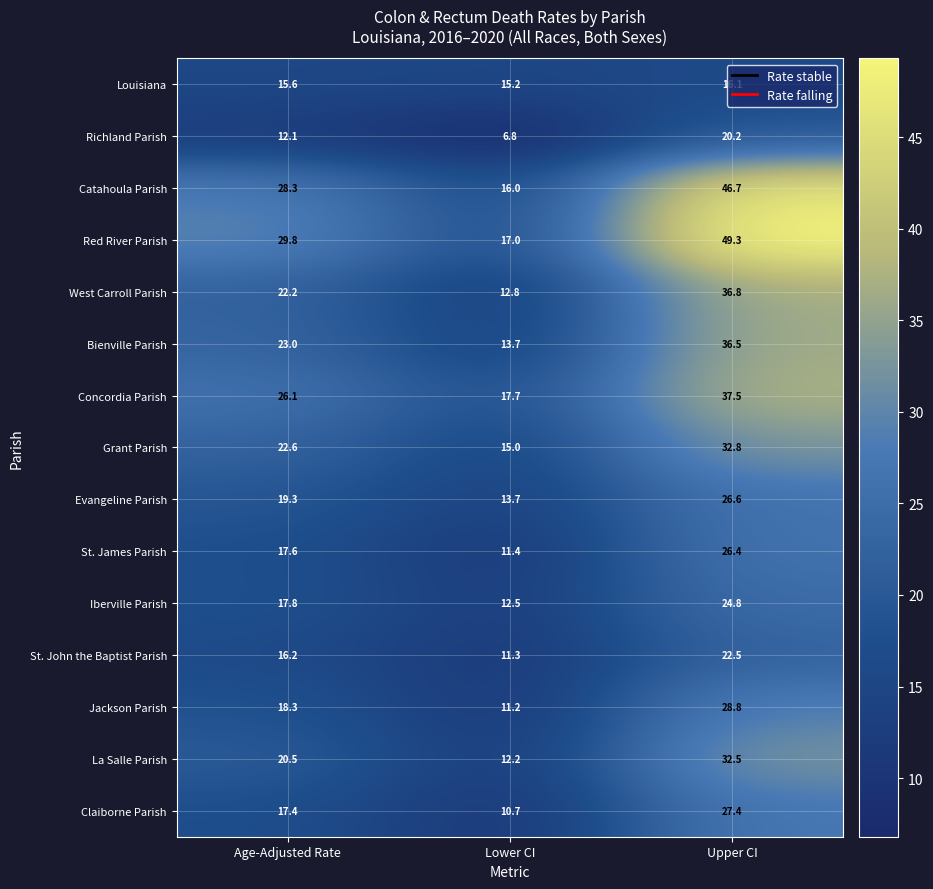

The Concordia Parish series shows 10.1 at Upper CI. True or false?

False